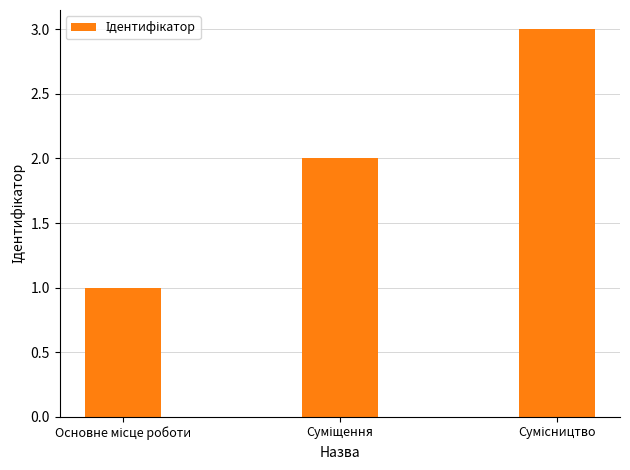

How many bars are there in total?

3